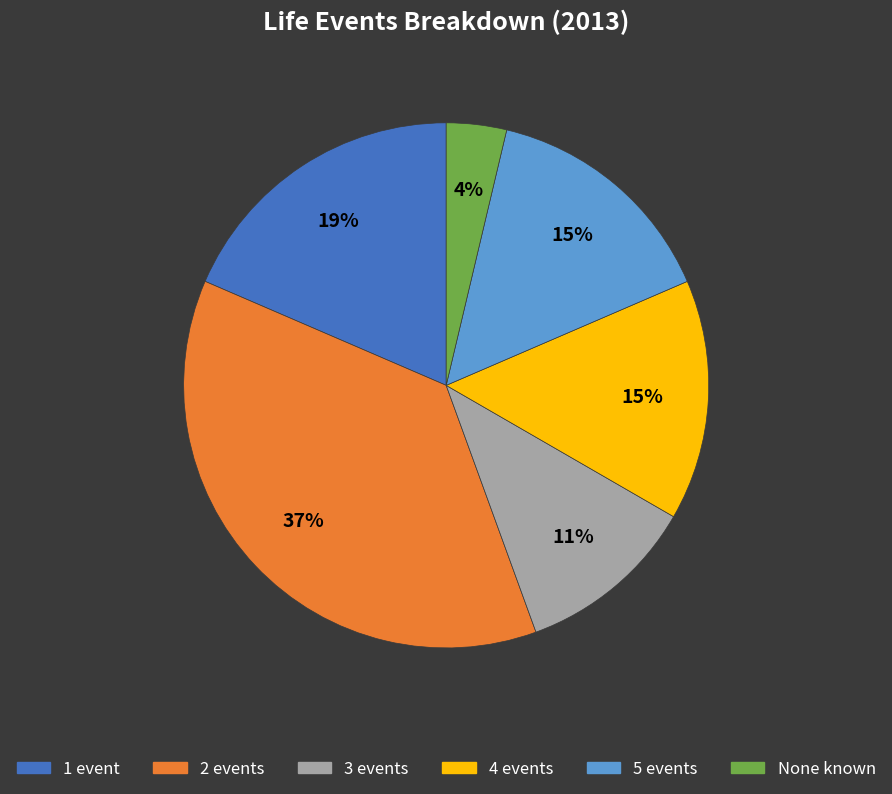

The 5 events slice represents 8% of the pie. True or false?

False